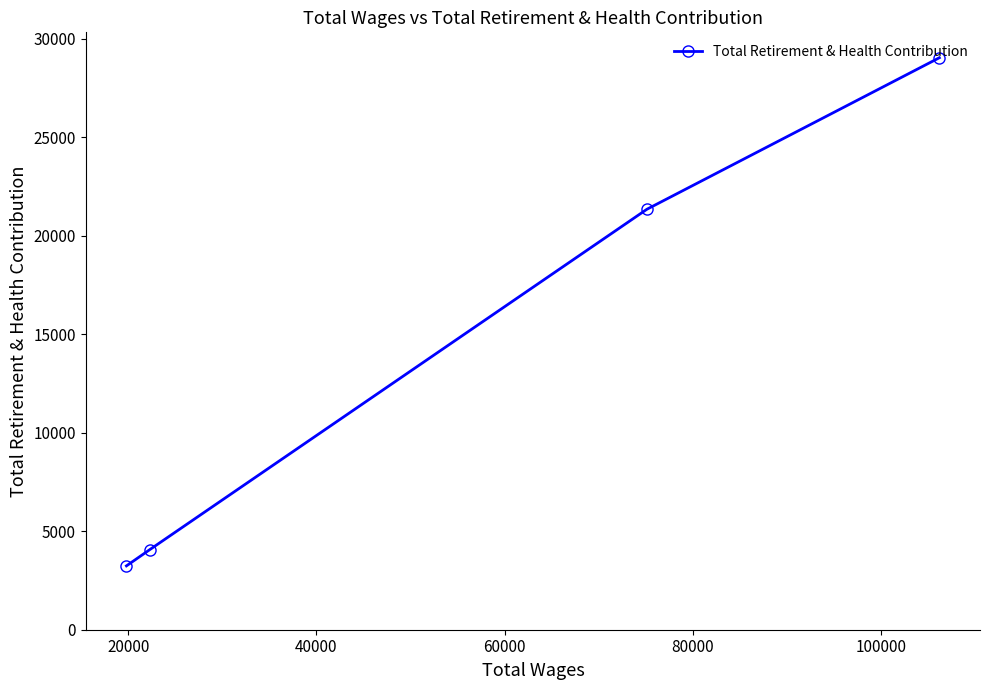

Count the number of values greater than 21350.

1